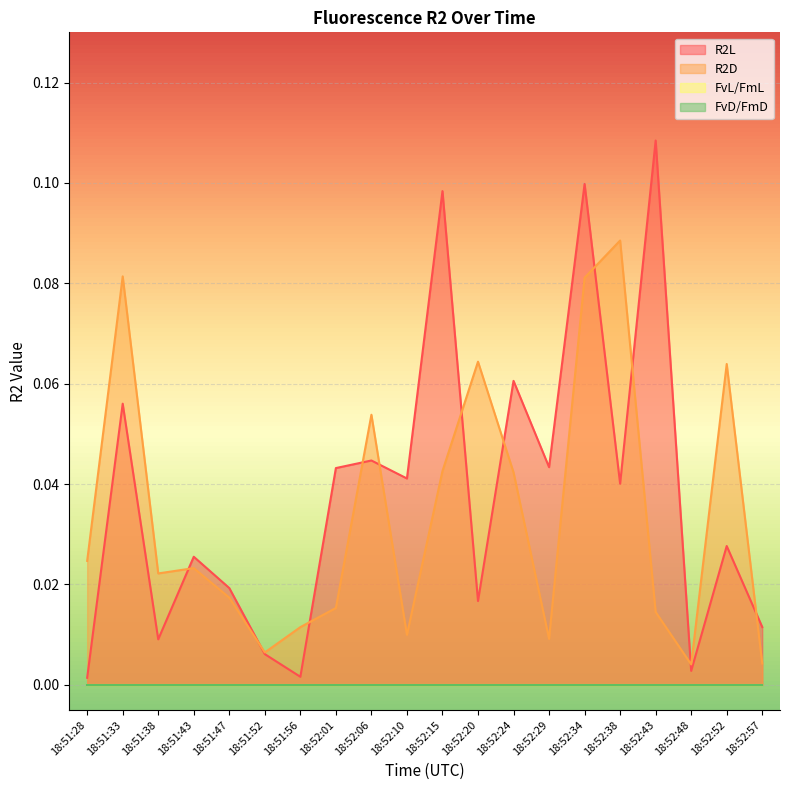

What position from the right is 18:51:28?

20